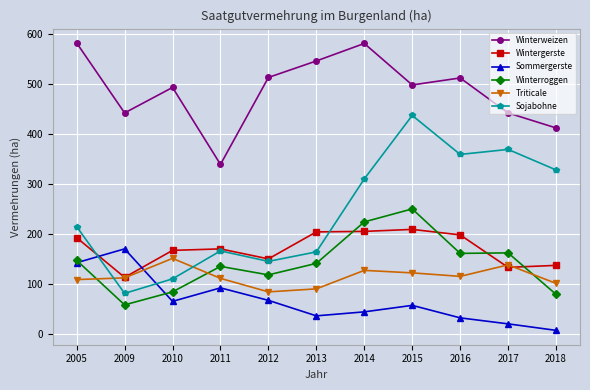

Is the value of Winterroggen at 2016 greater than the value of Winterweizen at 2011?

No